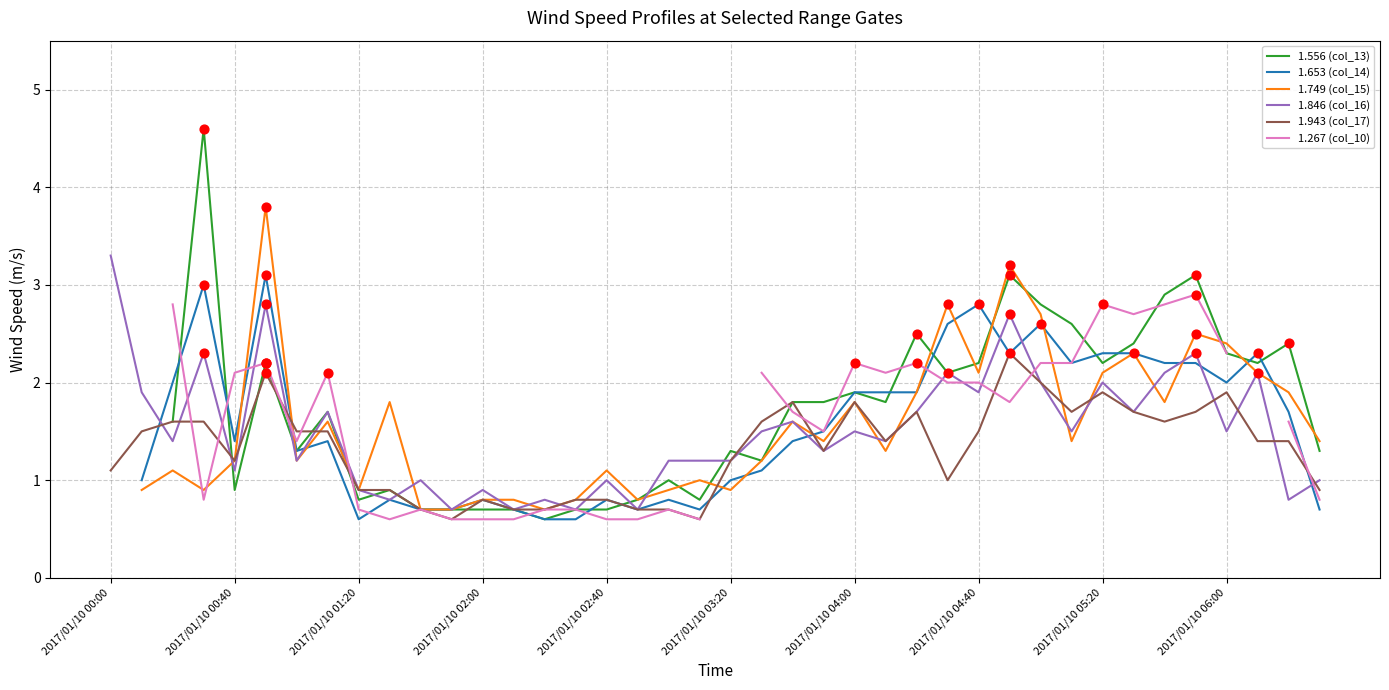

Which series contains the lowest Y value?

1.943 (col_17)